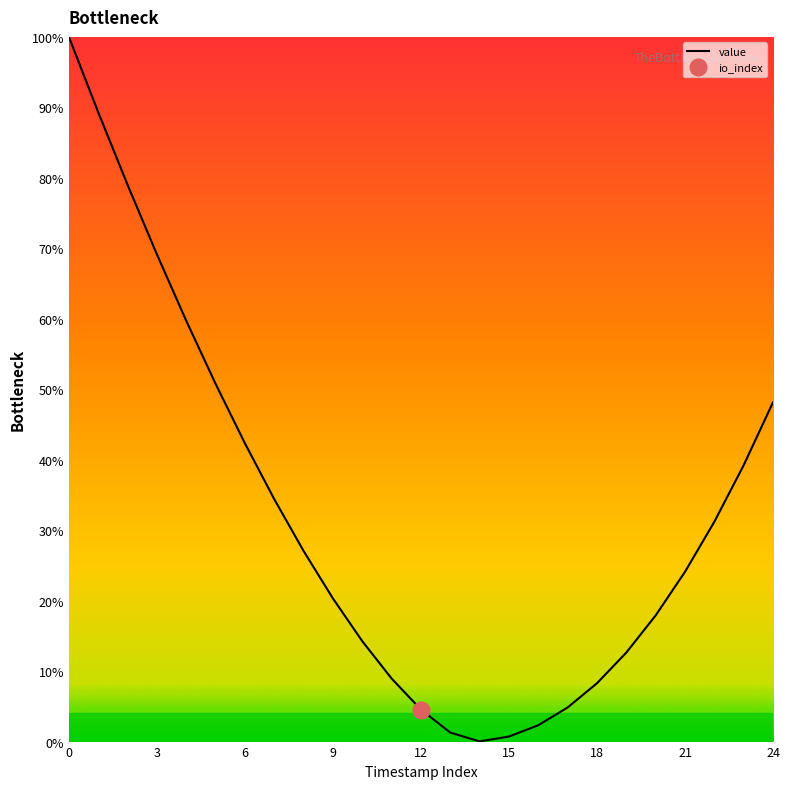

The value series shows 58.8 at 6. True or false?

False